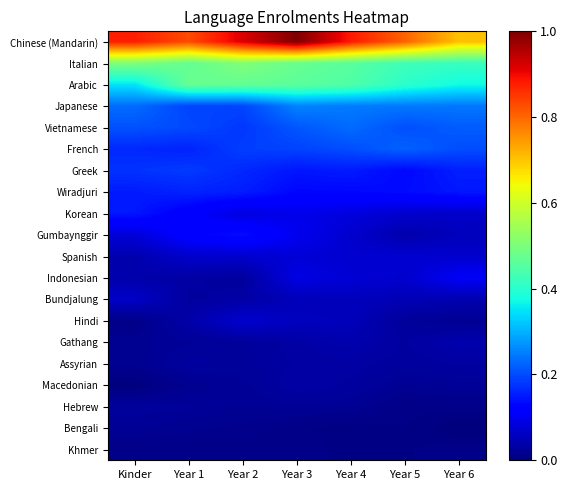

Count the number of categories in the chart.

7